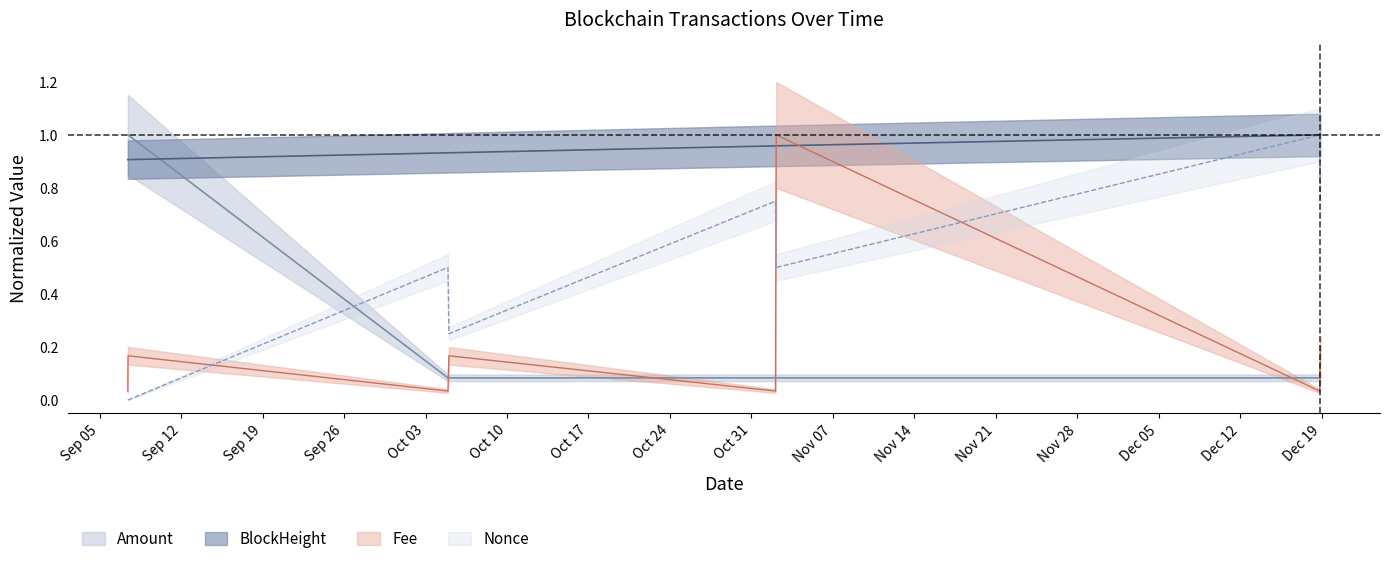

Count the number of categories in the chart.

8